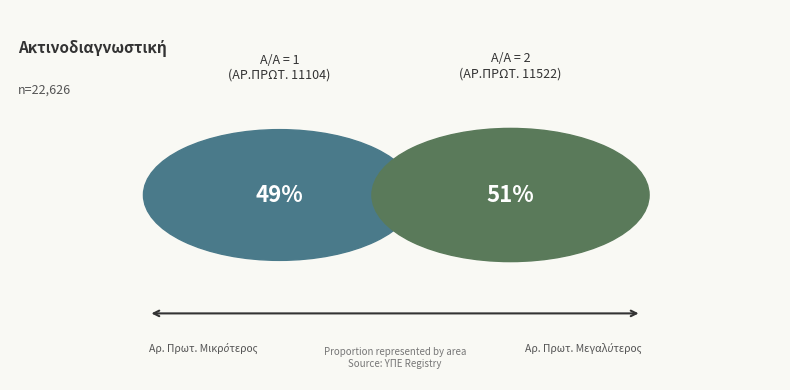

To the nearest percent, what is the average slice percentage?

50%